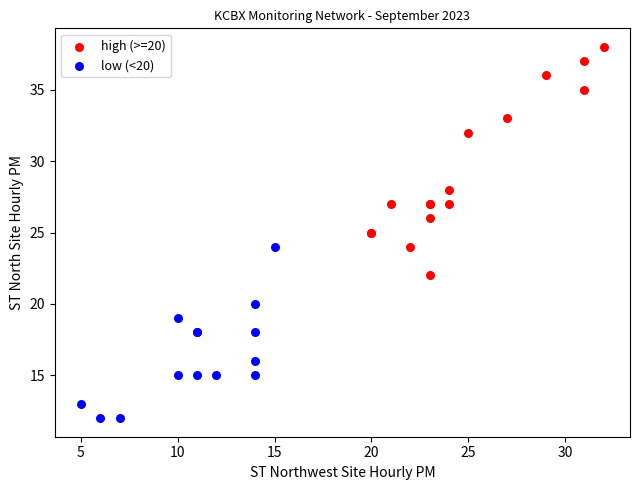

Which series reaches the maximum Y coordinate?

high (>=20)